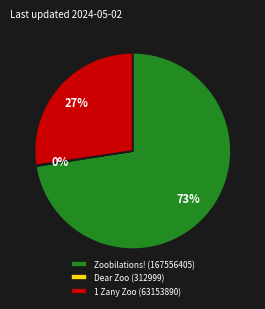

To the nearest percent, what is the combined percentage of 1 Zany Zoo (63153890) and Zoobilations! (167556405)?

100%